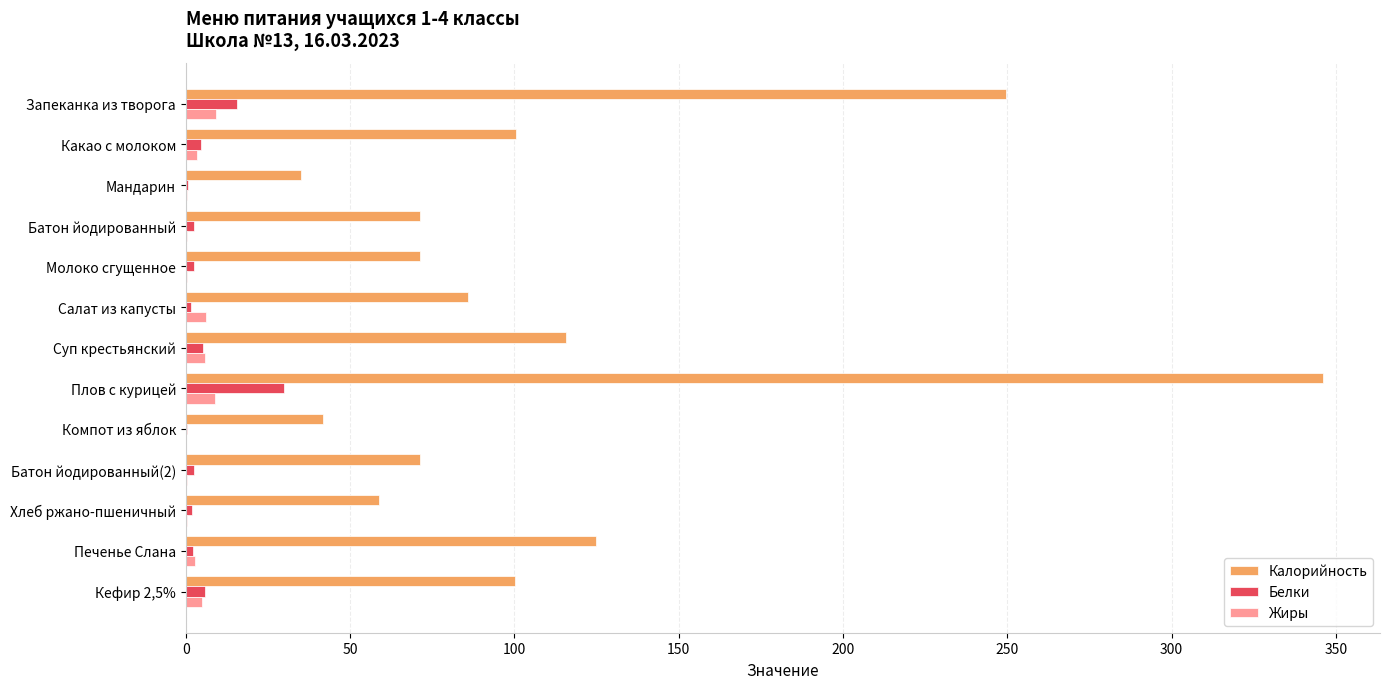

True or false: Калорийность has a value of 242.1 at Плов с курицей.

False